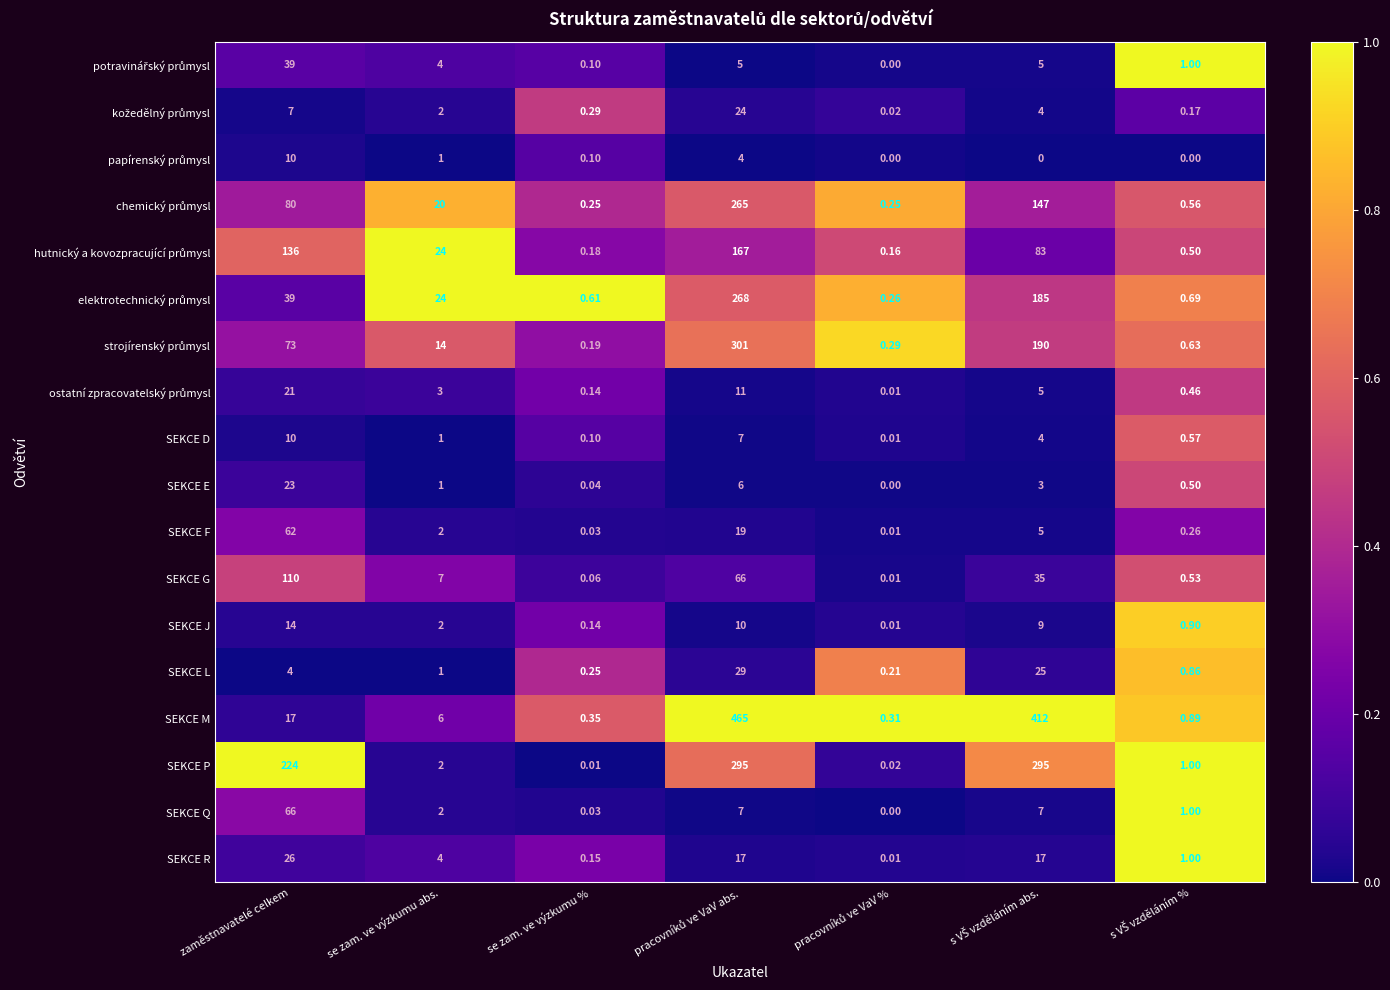

Which series has the largest range (max minus min)?

SEKCE M